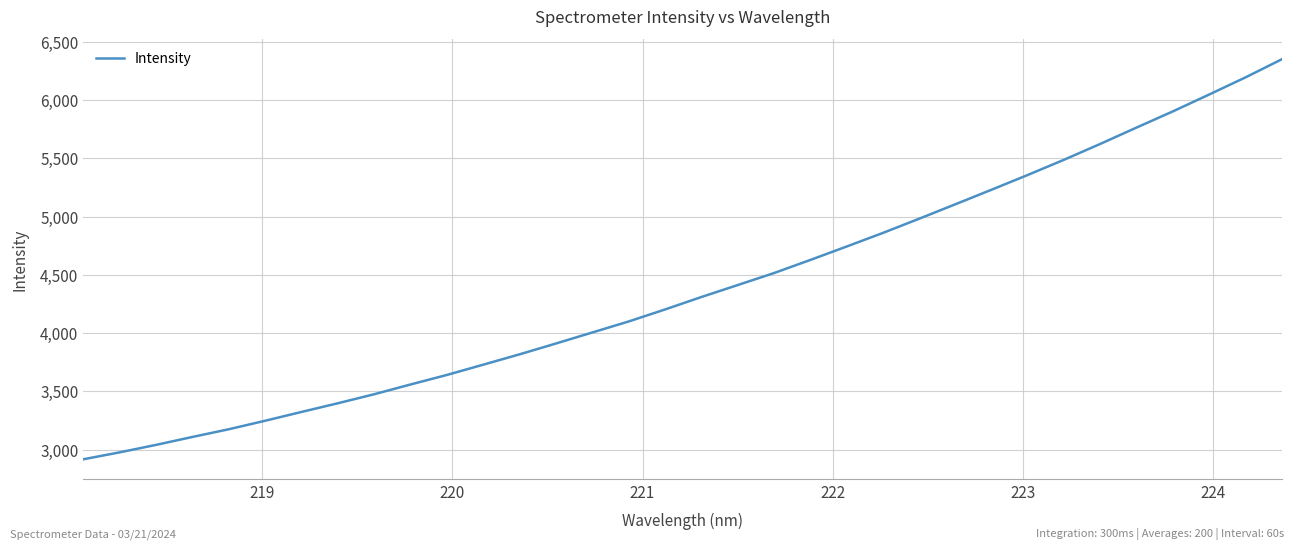

What is the difference between the maximum and minimum values?

3432.9